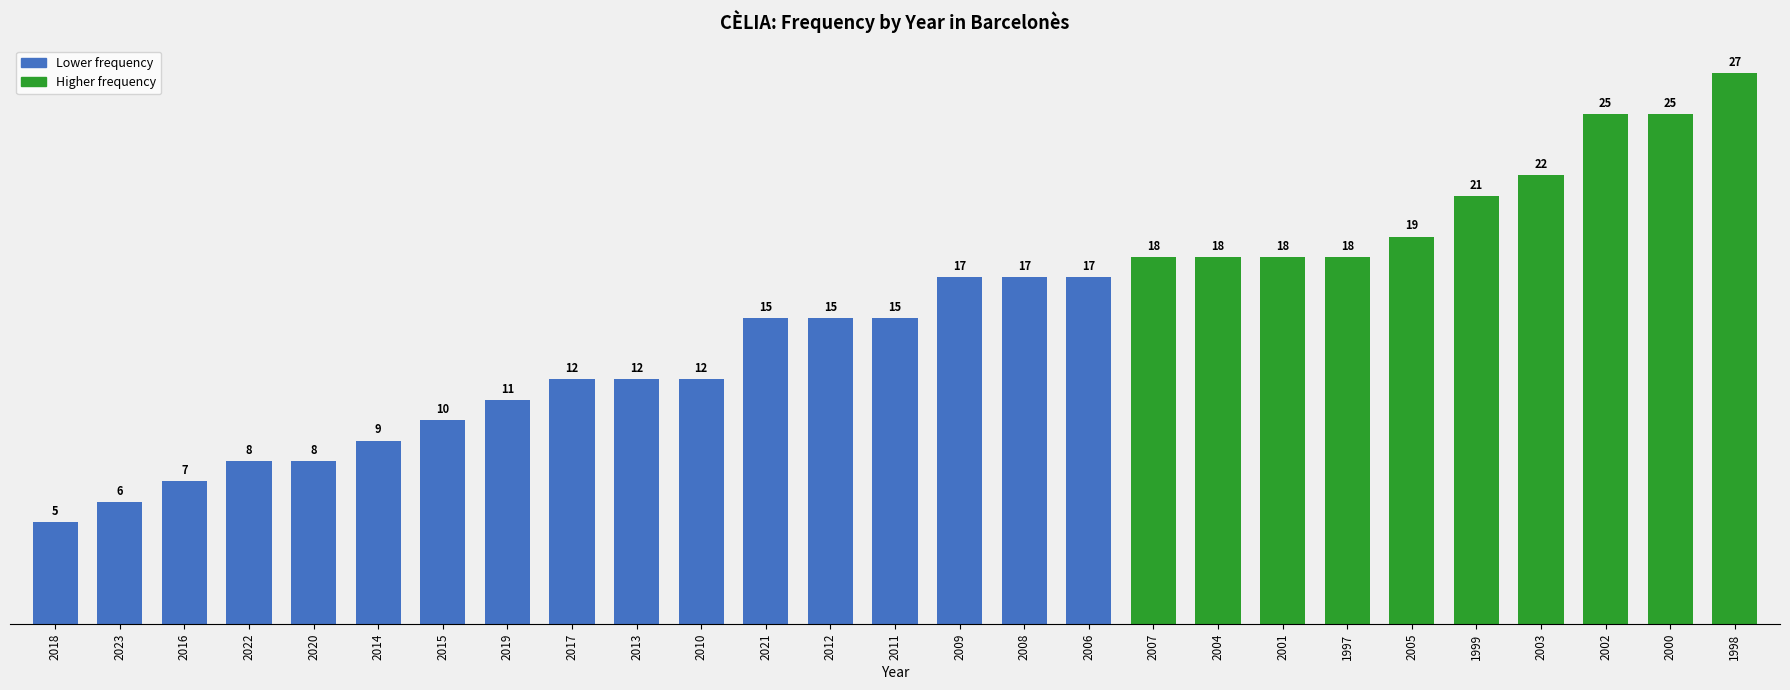

Which label corresponds to the largest value in the chart?

1998